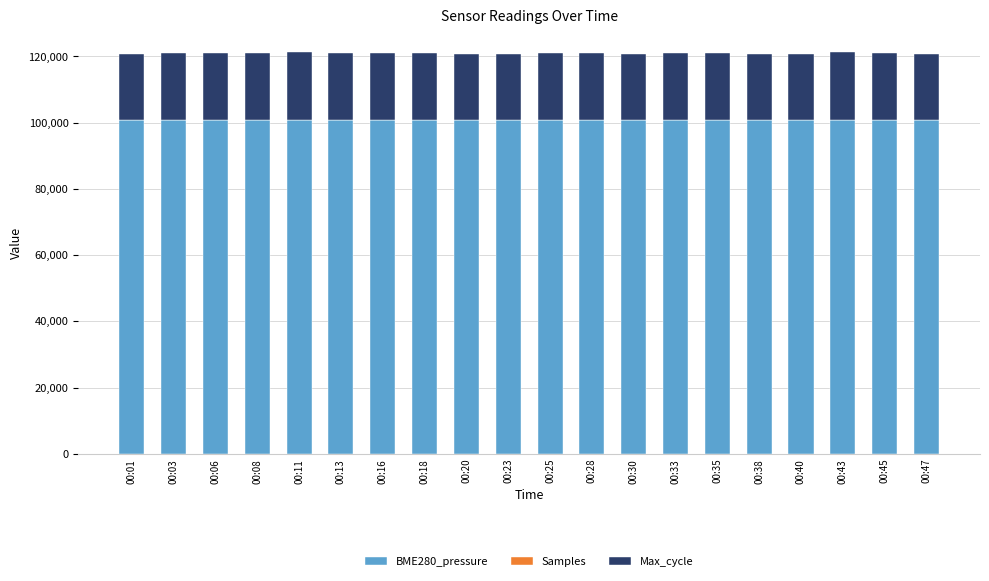

Count the number of categories in the chart.

20